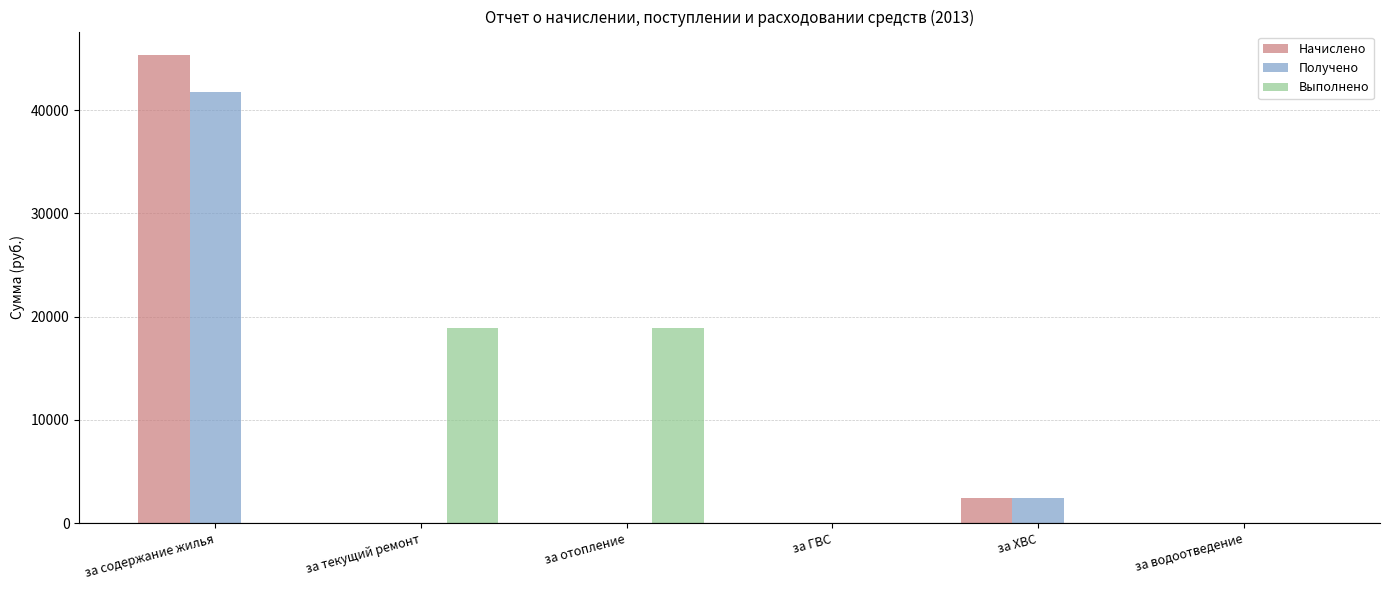

What value does the Получено series have at за ХВС?

2404.8